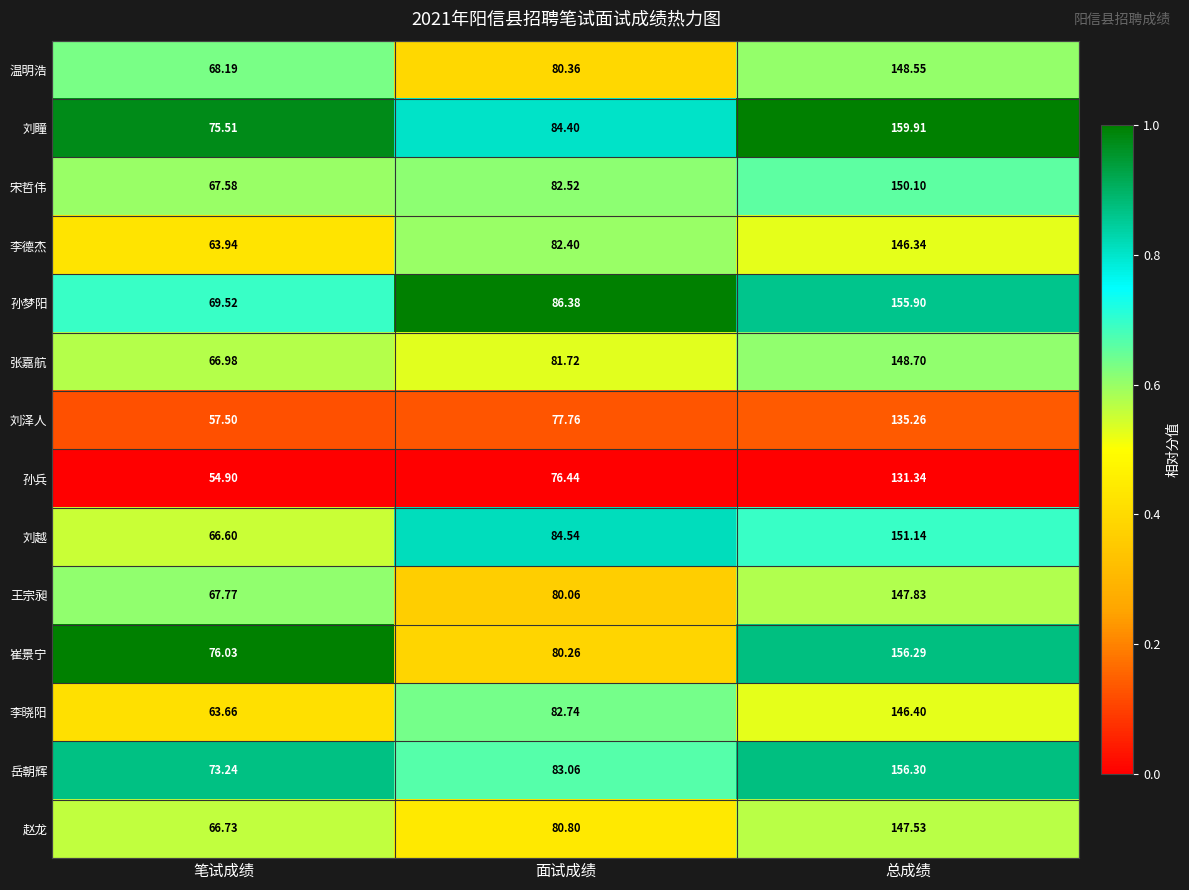

Rank the series by their maximum value, from lowest to highest.

孙兵, 刘泽人, 李德杰, 李晓阳, 赵龙, 王宗昶, 温明浩, 张嘉航, 宋哲伟, 刘越, 孙梦阳, 崔景宁, 岳朝辉, 刘瞳